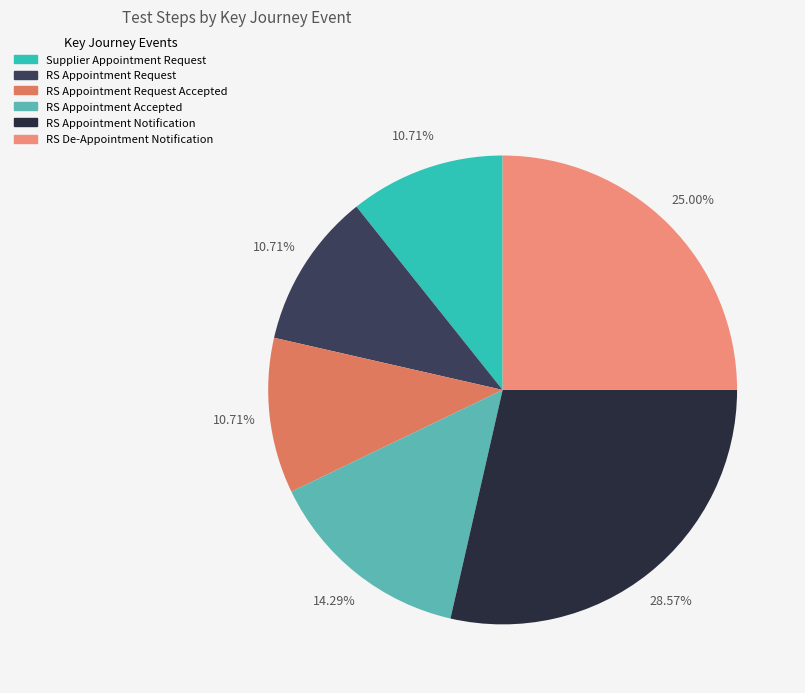

Count the number of slices in the pie.

6